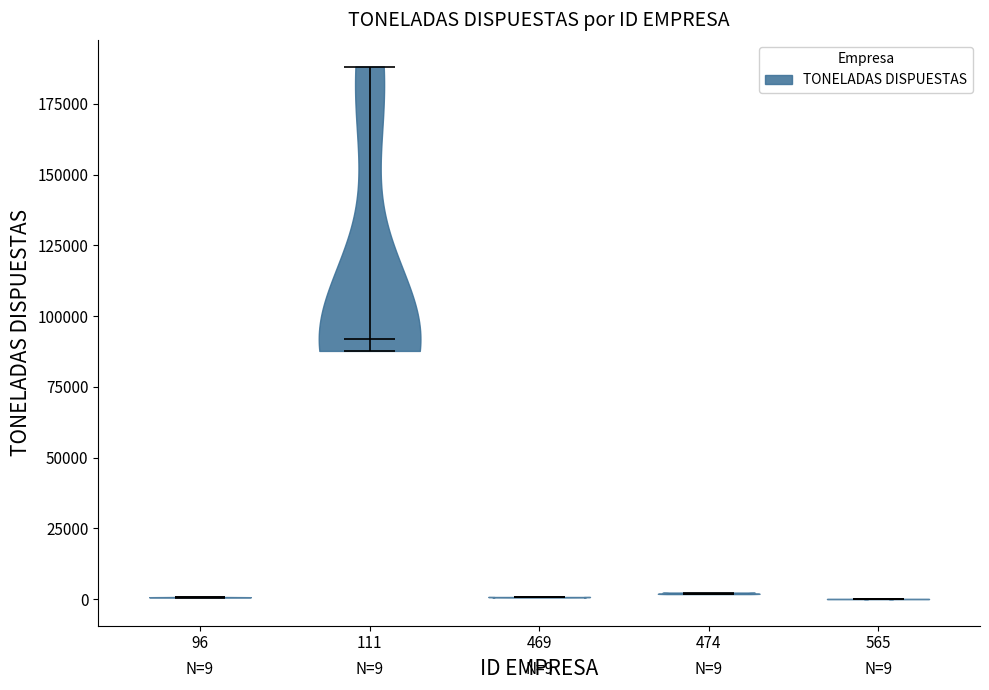

Which violin has the highest median line?

111